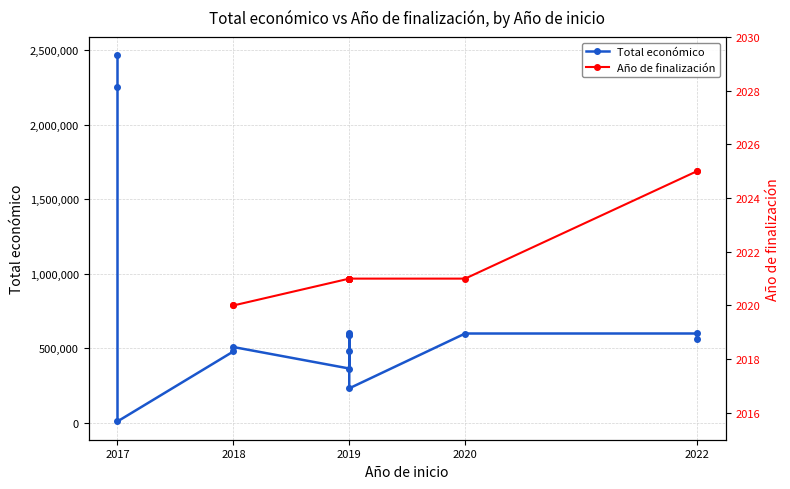

How many series are shown in this chart?

2